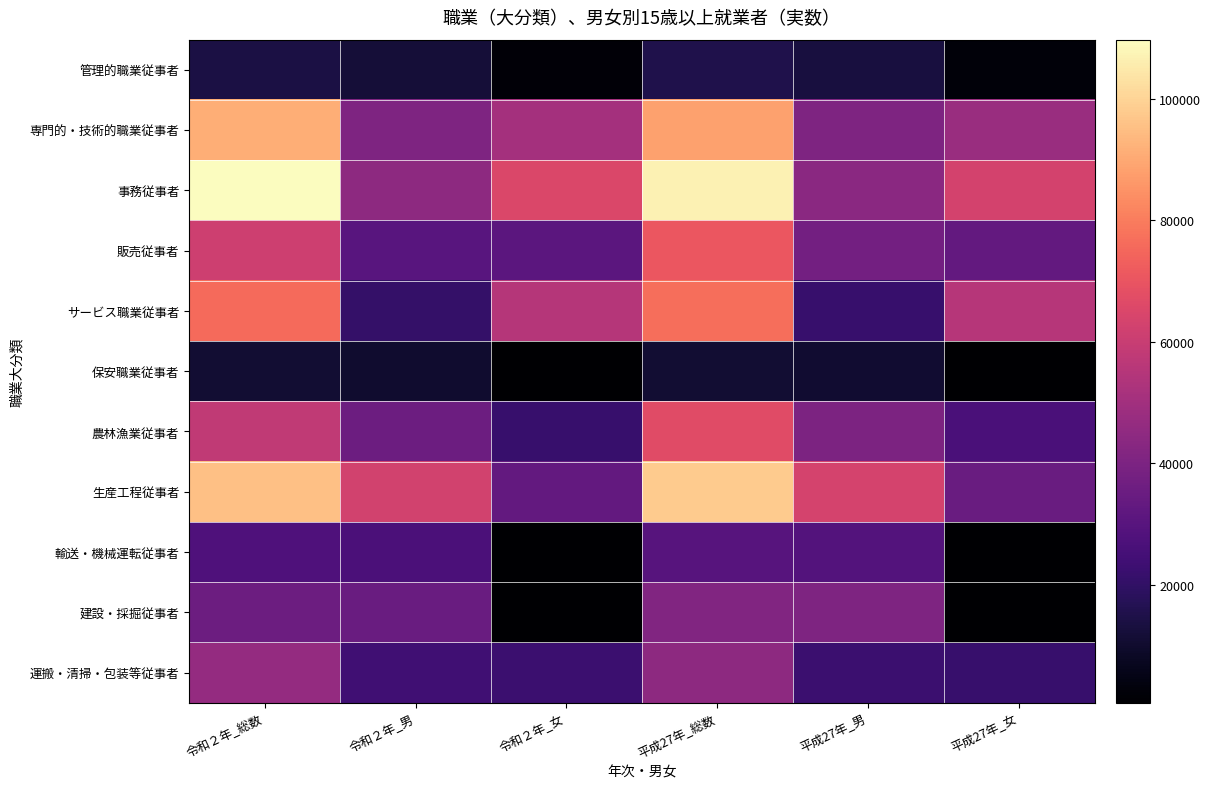

Reading left to right, extract all data points from this chart.

管理的職業従事者: 令和２年_総数=14090	令和２年_男=11926	令和２年_女=2164	平成27年_総数=15487	平成27年_男=13060	平成27年_女=2427
専門的・技術的職業従事者: 令和２年_総数=91370	令和２年_男=40638	令和２年_女=50732	平成27年_総数=88282	平成27年_男=40440	平成27年_女=47842
事務従事者: 令和２年_総数=109791	令和２年_男=44662	令和２年_女=65129	平成27年_総数=106897	平成27年_男=43832	平成27年_女=63065
販売従事者: 令和２年_総数=61215	令和２年_男=30352	令和２年_女=30863	平成27年_総数=70849	平成27年_男=37470	平成27年_女=33379
サービス職業従事者: 令和２年_総数=75995	令和２年_男=20905	令和２年_女=55090	平成27年_総数=76899	平成27年_男=21467	平成27年_女=55432
保安職業従事者: 令和２年_総数=10902	令和２年_男=10171	令和２年_女=731	平成27年_総数=10937	平成27年_男=10378	平成27年_女=559
農林漁業従事者: 令和２年_総数=57761	令和２年_男=35892	令和２年_女=21869	平成27年_総数=66716	平成27年_男=40132	平成27年_女=26584
生産工程従事者: 令和２年_総数=95598	令和２年_男=62457	令和２年_女=33141	平成27年_総数=98162	平成27年_男=63395	平成27年_女=34767
輸送・機械運転従事者: 令和２年_総数=27728	令和２年_男=26938	令和２年_女=790	平成27年_総数=29580	平成27年_男=28869	平成27年_女=711
建設・採掘従事者: 令和２年_総数=35883	令和２年_男=35029	令和２年_女=854	平成27年_総数=41124	平成27年_男=40323	平成27年_女=801
運搬・清掃・包装等従事者: 令和２年_総数=46395	令和２年_男=24000	令和２年_女=22395	平成27年_総数=44568	平成27年_男=22694	平成27年_女=21874